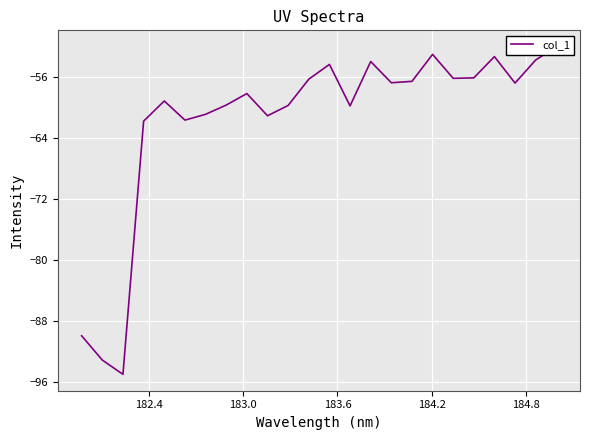

What is the smallest value displayed?

-95.0